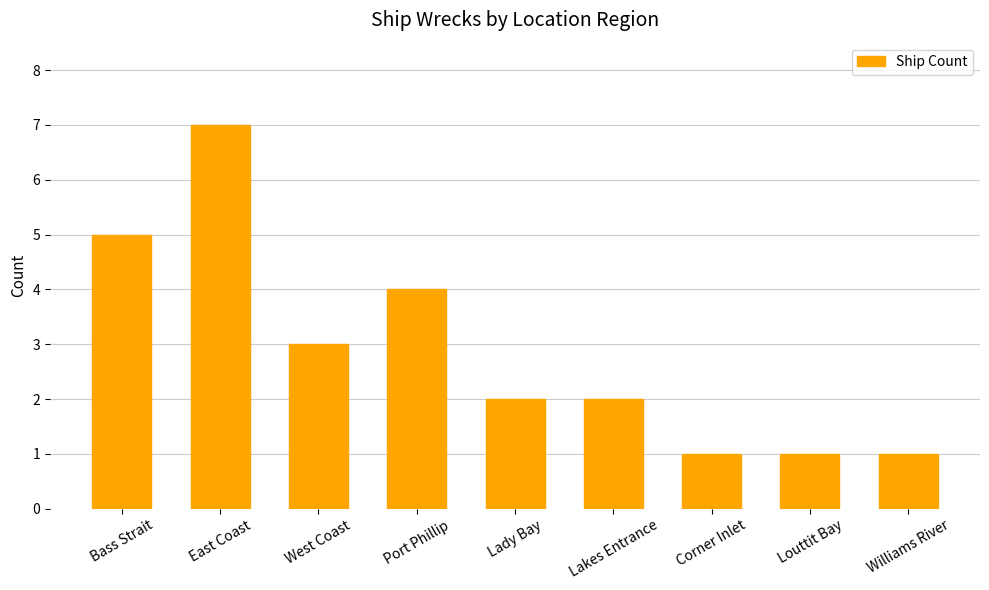

True or false: the data shows 5 at Bass Strait.

True